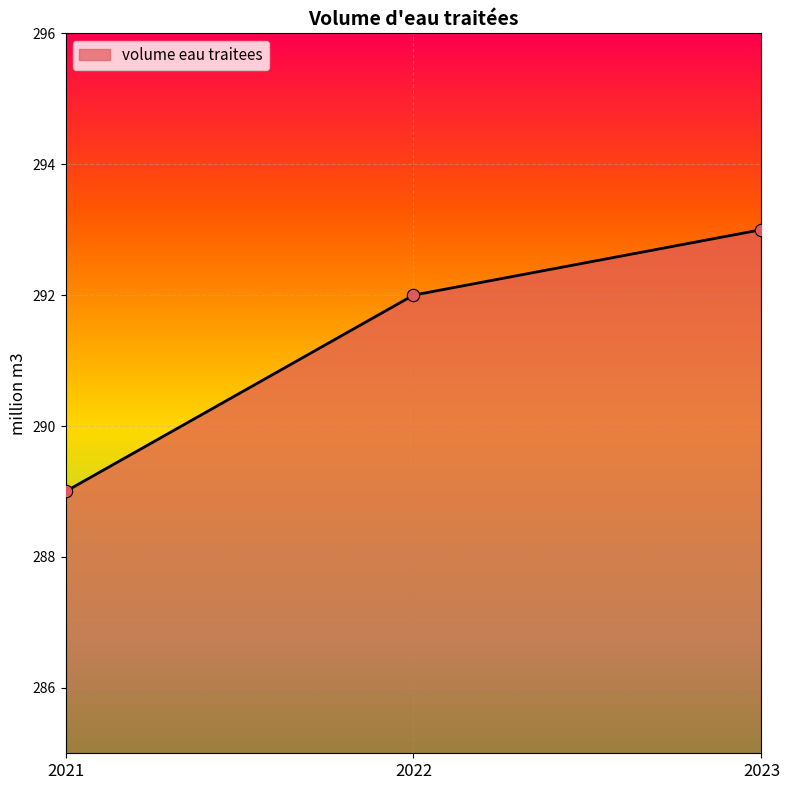

Which has a higher value, 2023 or 2022?

2023